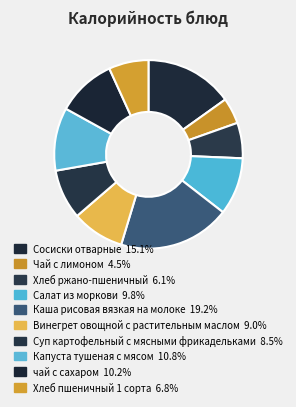

To the nearest percent, what percentage of the pie is Суп картофельный с мясными фрикадельками?

9%